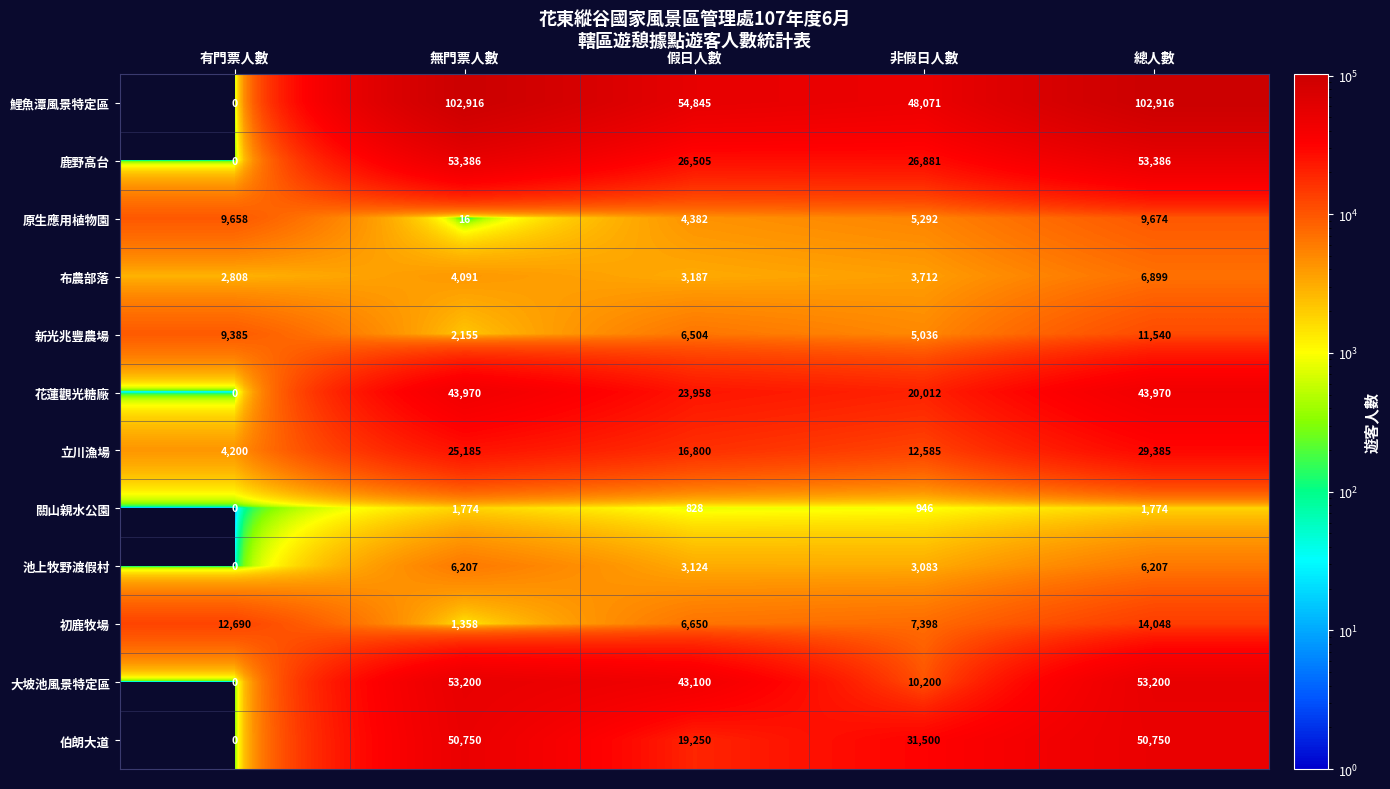

At which label is 初鹿牧場 closest to 7703?

非假日人數